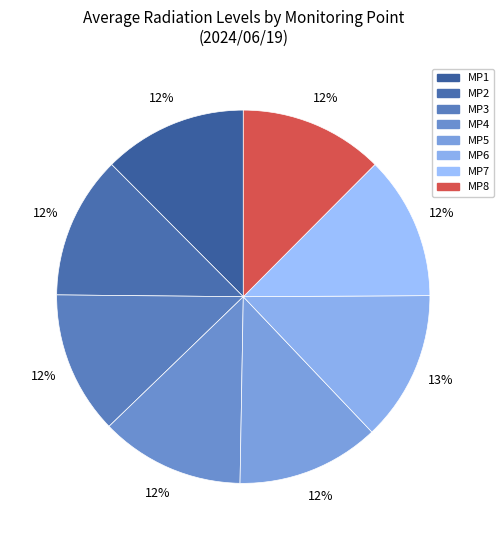

How many slices are in this pie chart?

8